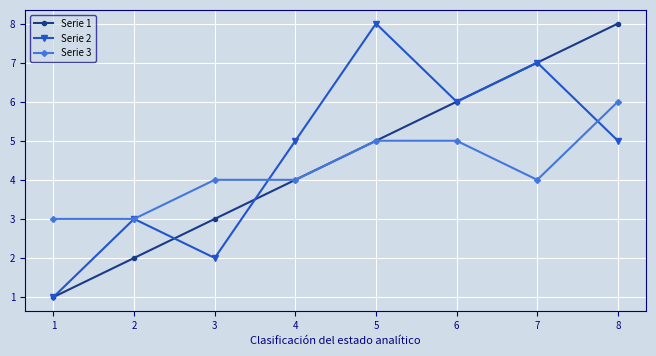

At which category is the sum across all series the highest?

8